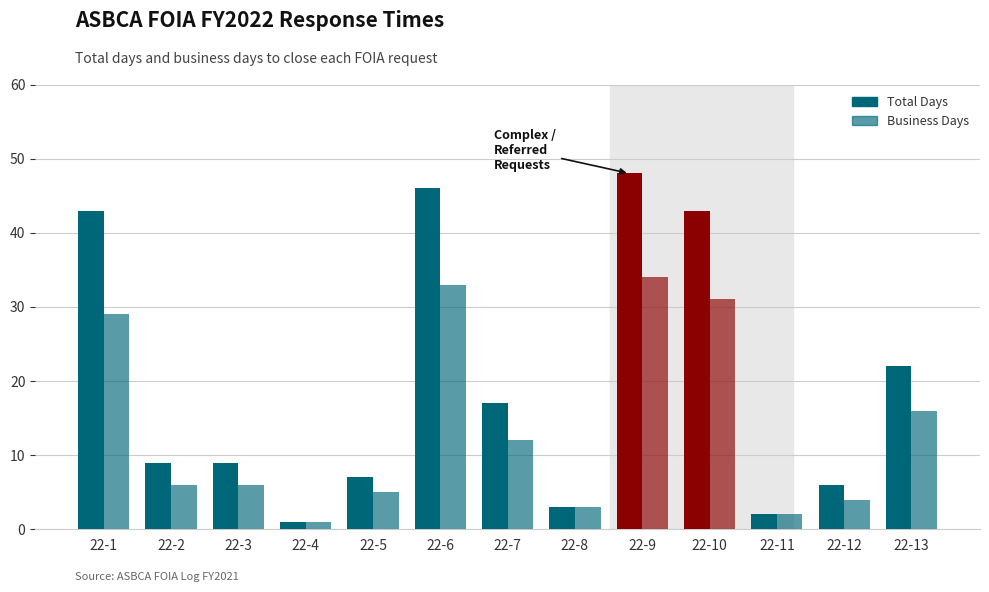

Between 22-11 and 22-3, which is larger?

22-3